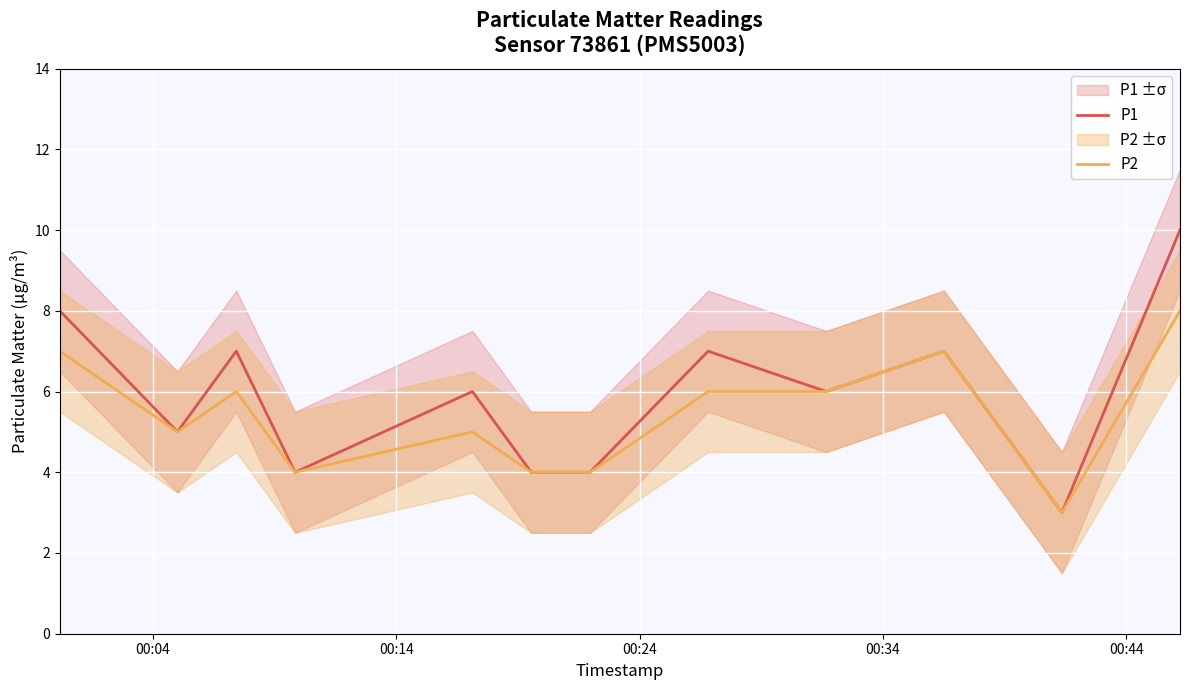

What is the lowest value of the P1 series?

3